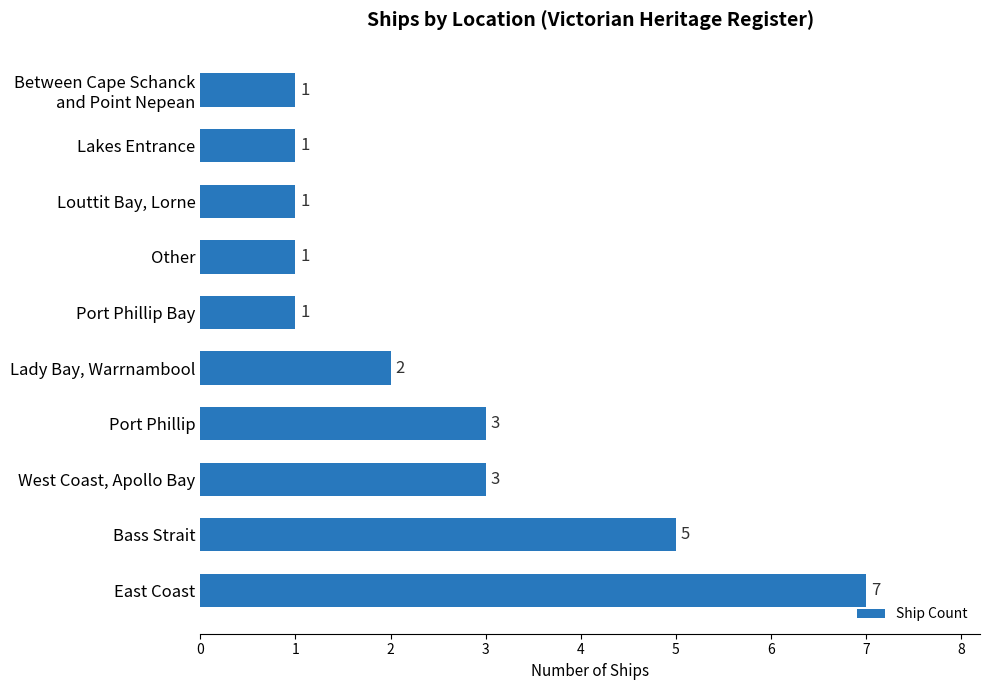

What is the ratio of the value at East Coast to the value at Lady Bay, Warrnambool?

3.5